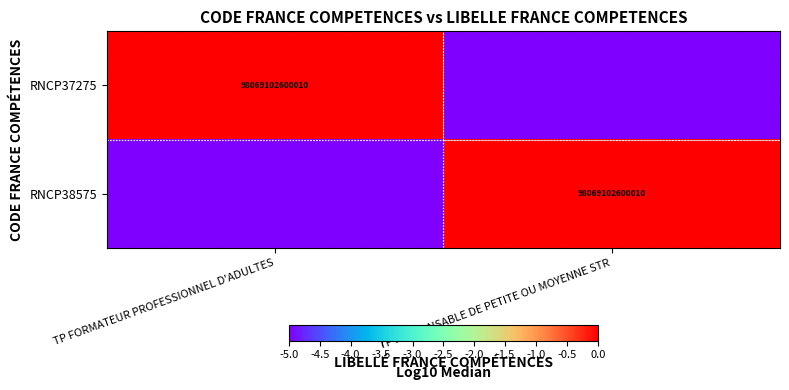

True or false: RNCP37275 has a value of 152554238491207 at TP FORMATEUR PROFESSIONNEL D'ADULTES.

False